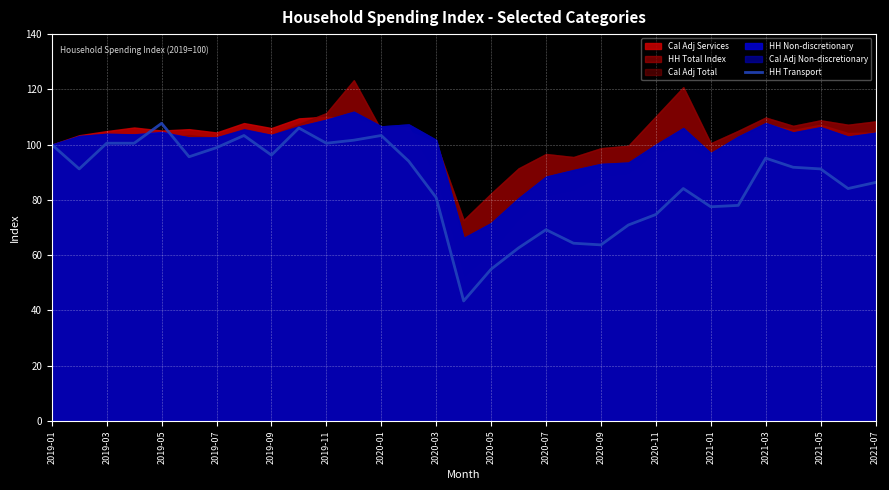

What is the minimum value for HH Transport?

43.4